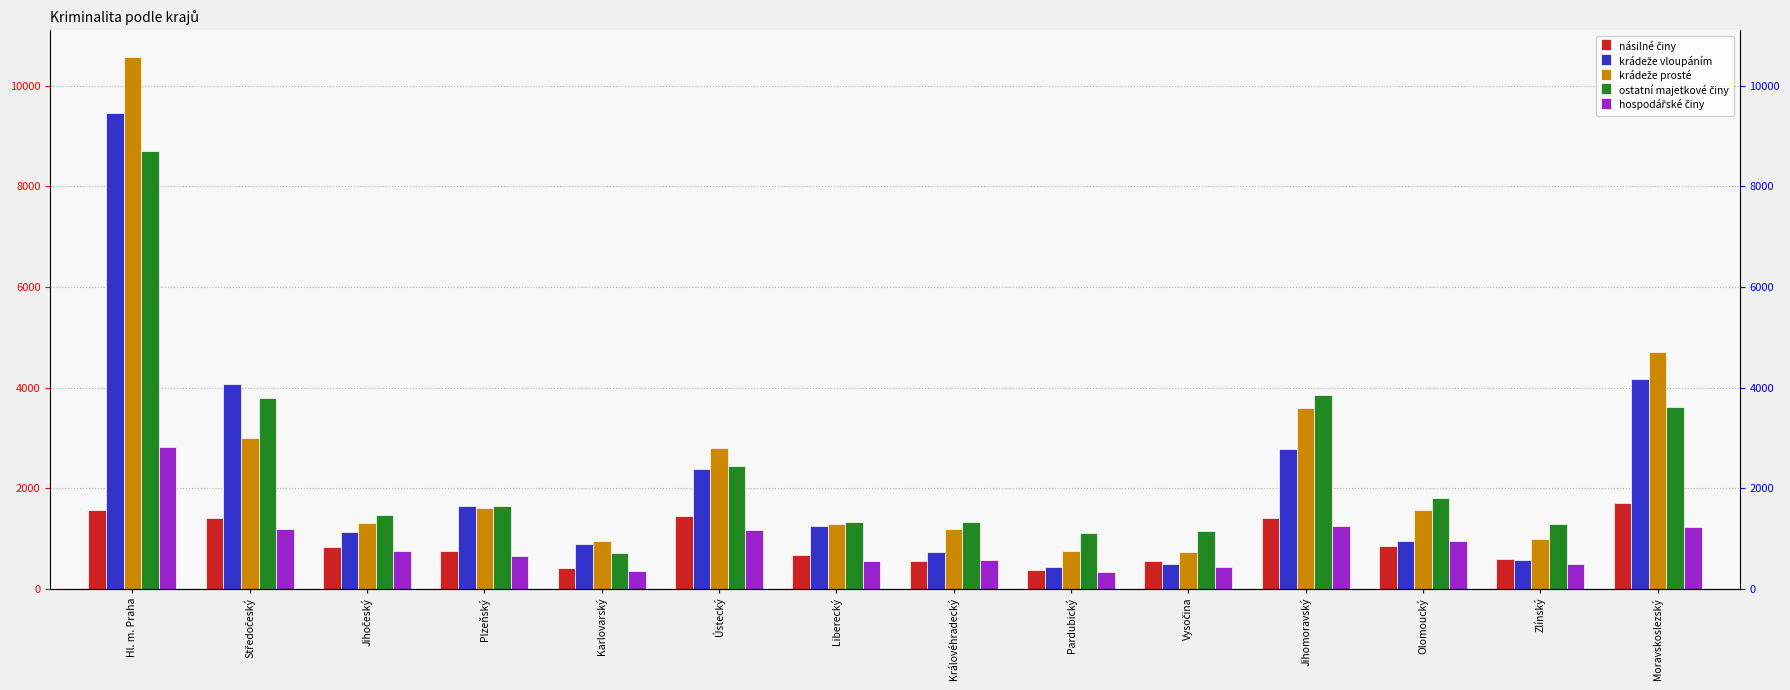

What is the value of the hospodářské činy bar at the 11th from the left?

1258